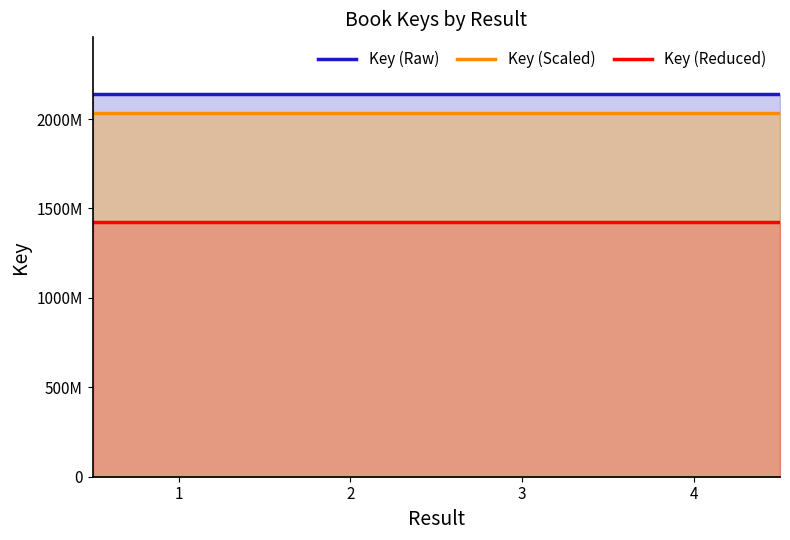

How many values in the Key (Scaled) series are below 2035900812?

4